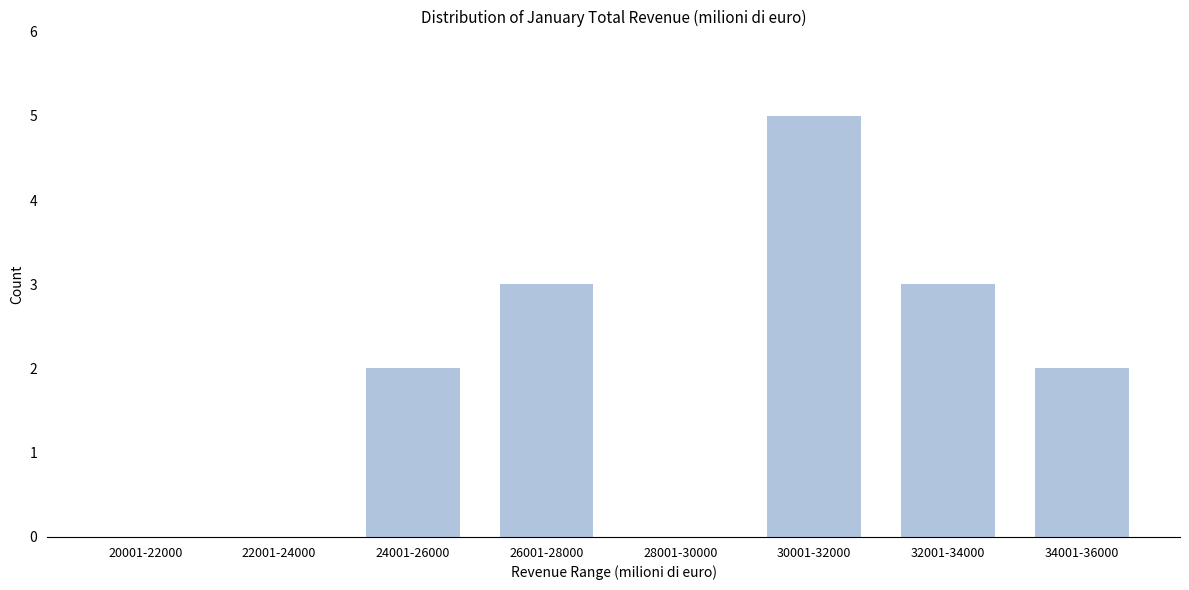

Reading right to left, extract all data points from this chart.

34001-36000=2	32001-34000=3	30001-32000=5	28001-30000=0	26001-28000=3	24001-26000=2	22001-24000=0	20001-22000=0